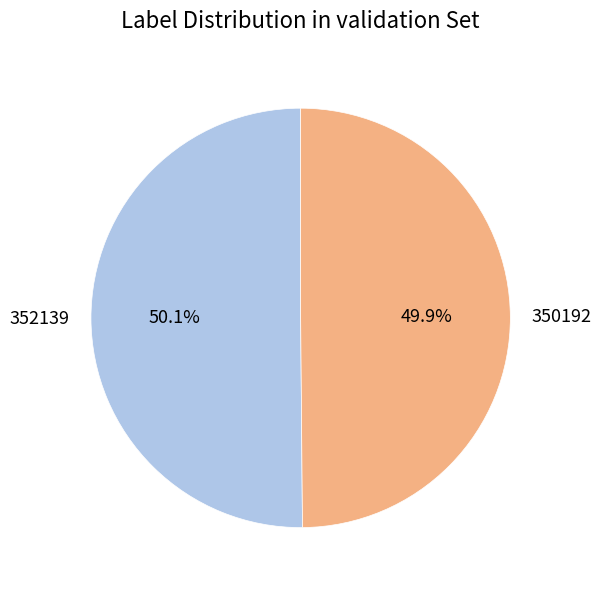

Do 352139 and 350192 together represent more than half of the pie?

Yes